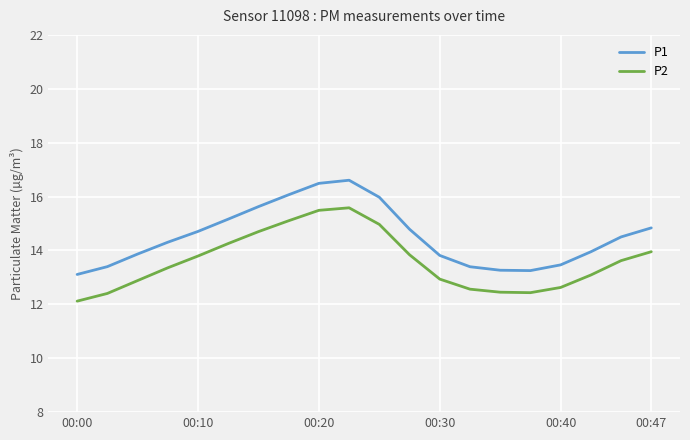

Which series has the largest total across all categories?

P1